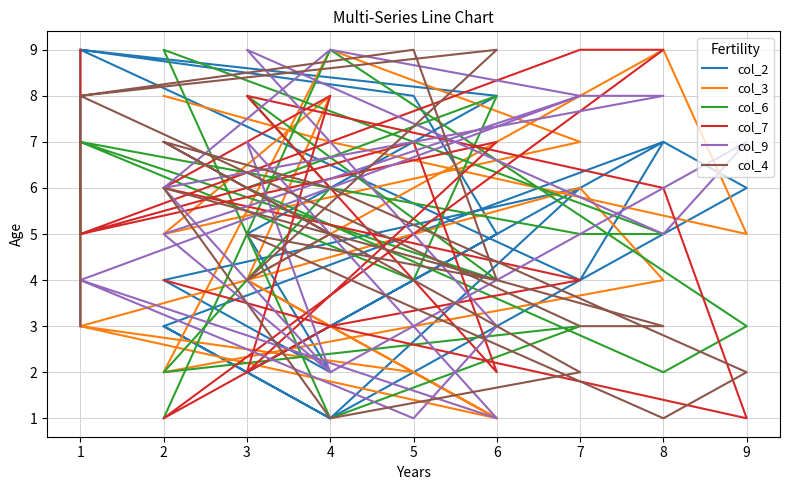

Is it true that col_6 equals 16 at 2?

False